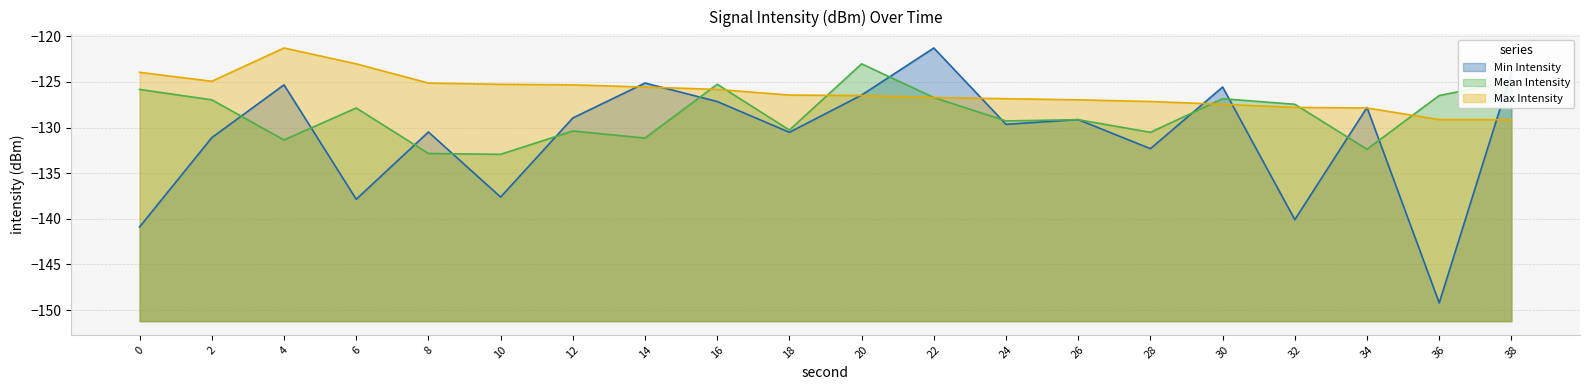

How many lines are shown in the chart?

3